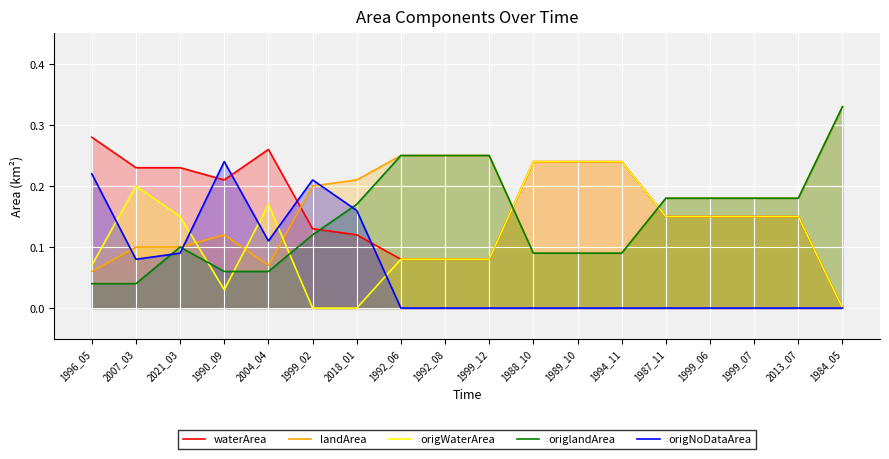

At which label does landArea reach its minimum?

1996_05